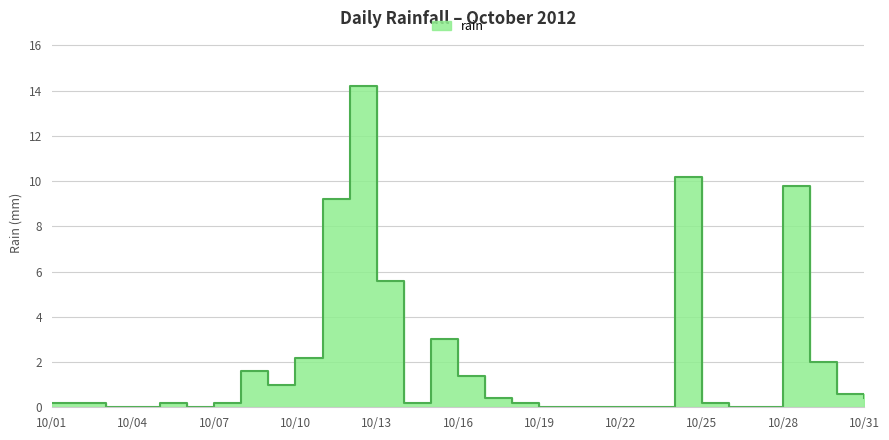

List the labels in order of value, smallest first.

10/03, 10/04, 10/06, 10/19, 10/20, 10/21, 10/22, 10/23, 10/26, 10/27, 10/01, 10/02, 10/05, 10/07, 10/14, 10/18, 10/25, 10/17, 10/31, 10/30, 10/09, 10/16, 10/08, 10/29, 10/10, 10/15, 10/13, 10/11, 10/28, 10/24, 10/12